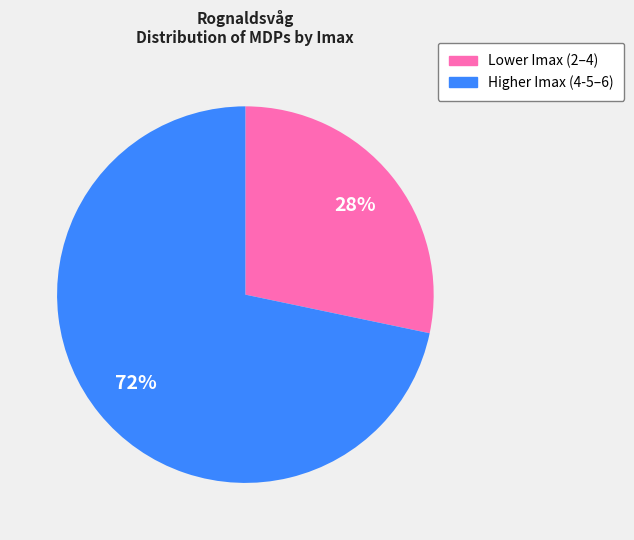

To the nearest percent, what is the average slice percentage?

50%